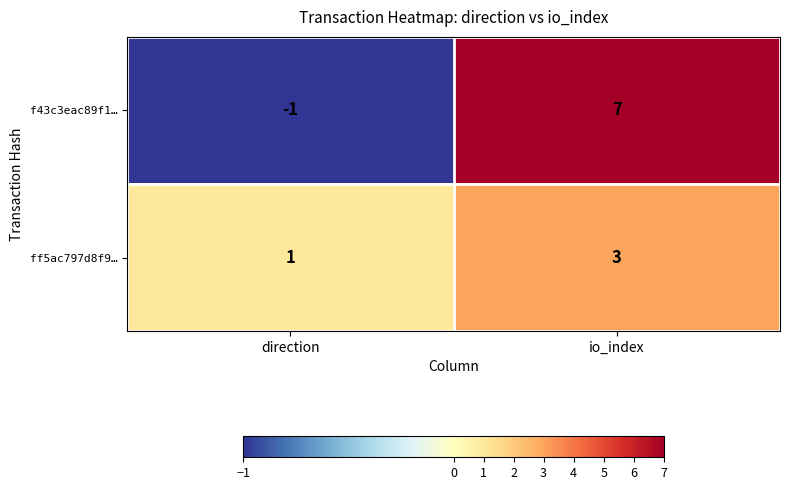

Which series has the largest range (max minus min)?

f43c3eac89f1…